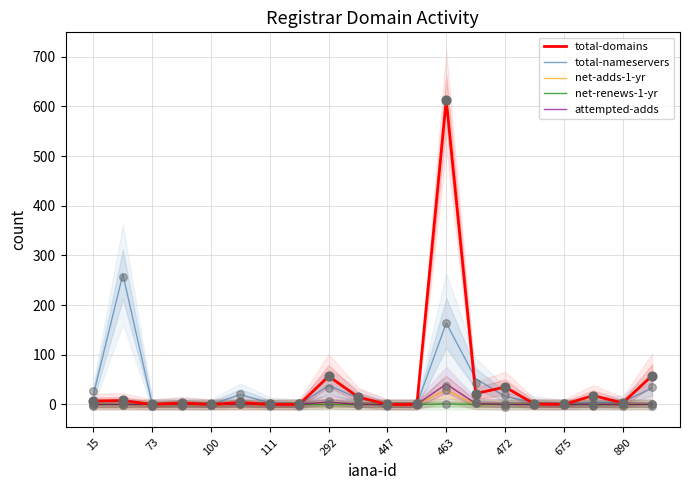

Which series contains the lowest Y value?

total-domains